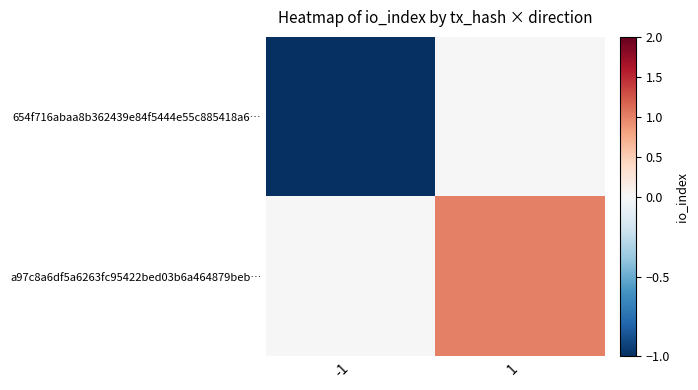

Which has a higher value, 1 or -1?

1